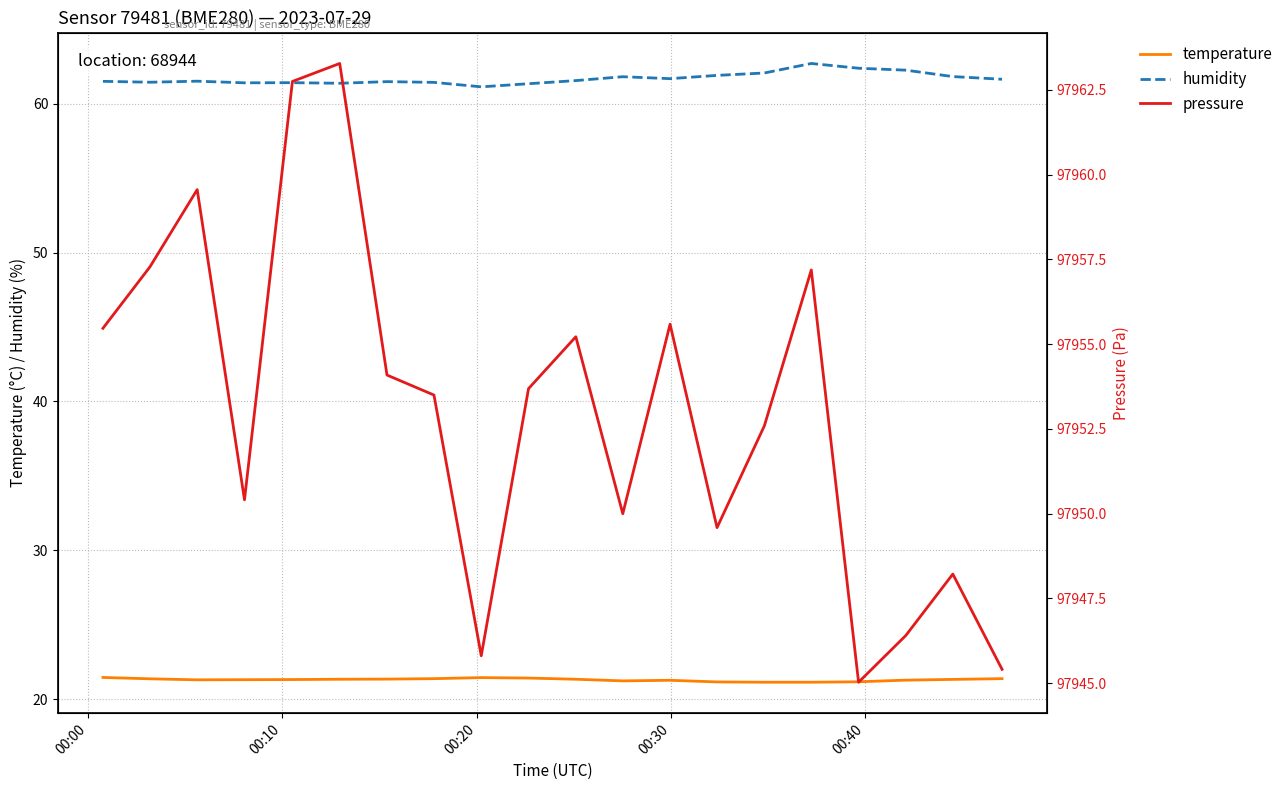

What is the smallest value displayed?

21.1